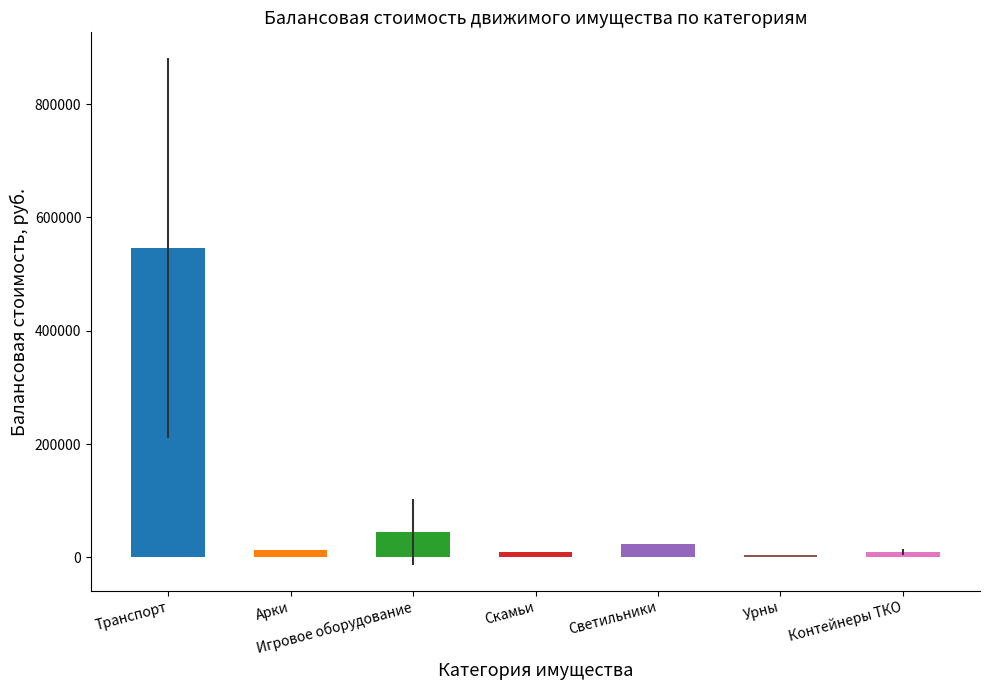

Is it true that the value at Светильники is 22900.0?

True